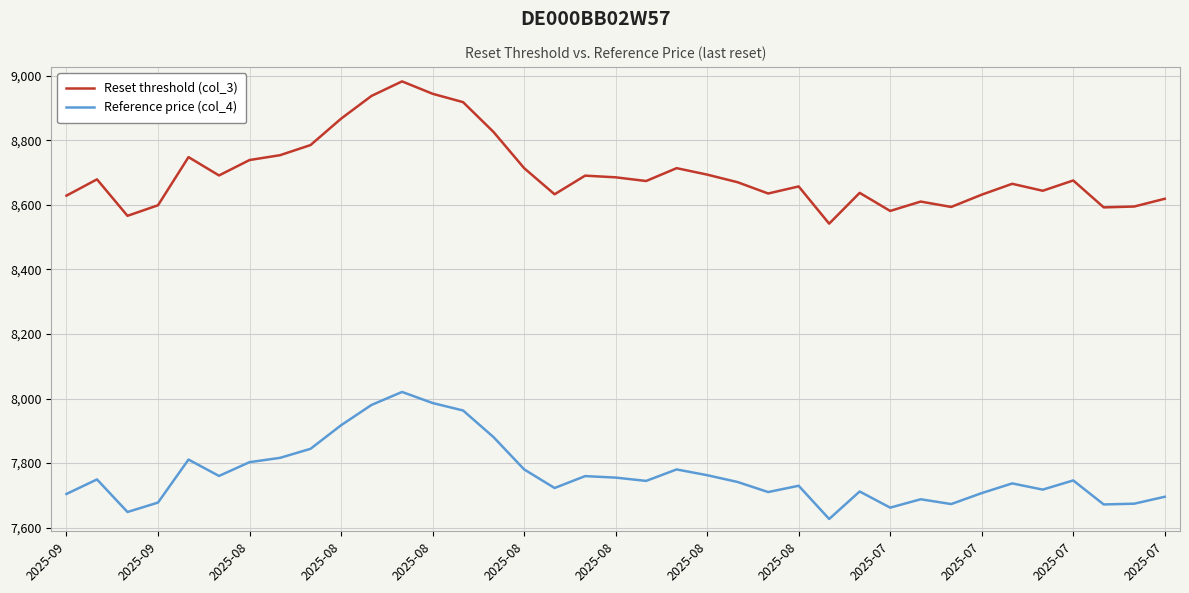

What is the maximum value for Reset threshold (col_3)?

8982.8